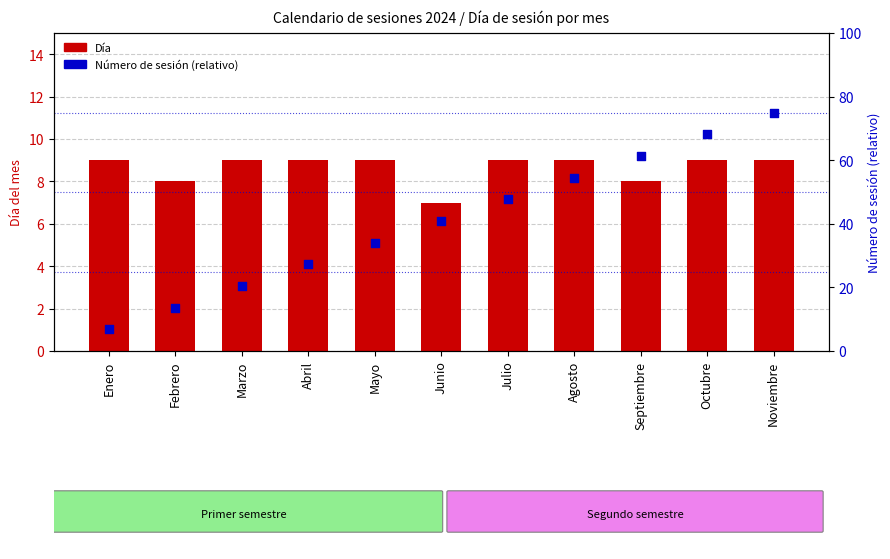

At how many categories does at least one series exceed 38?

6